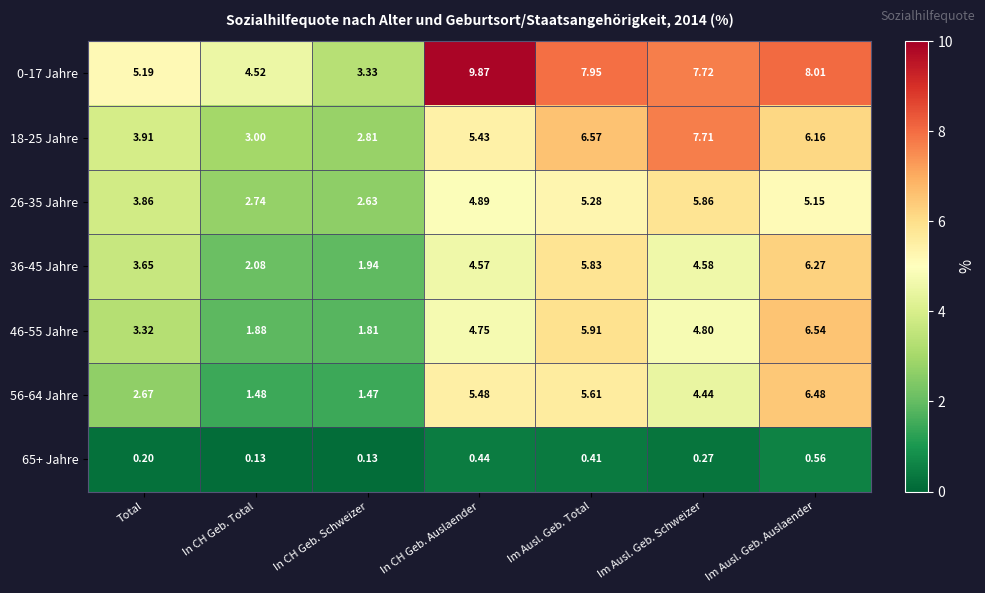

At which category is the sum across all series the highest?

Im Ausl. Geb. Auslaender